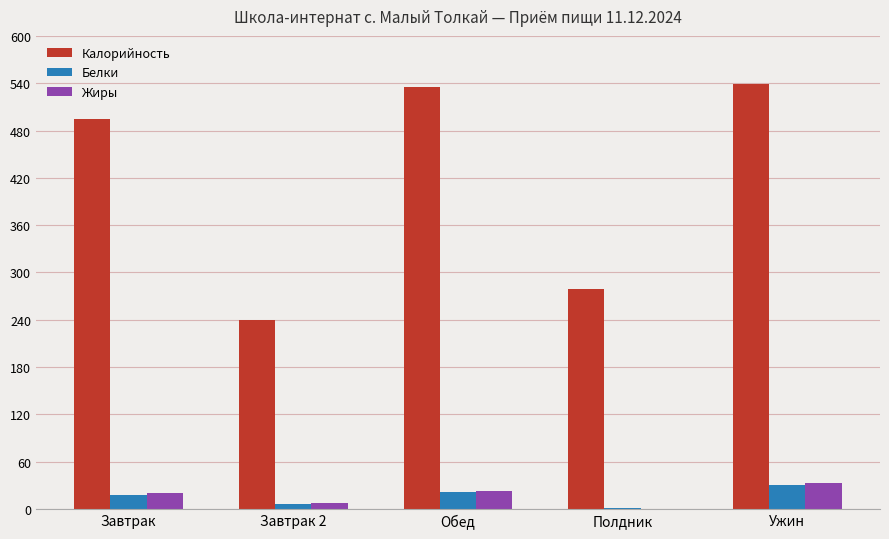

What is the highest value of the Белки series?

31.1